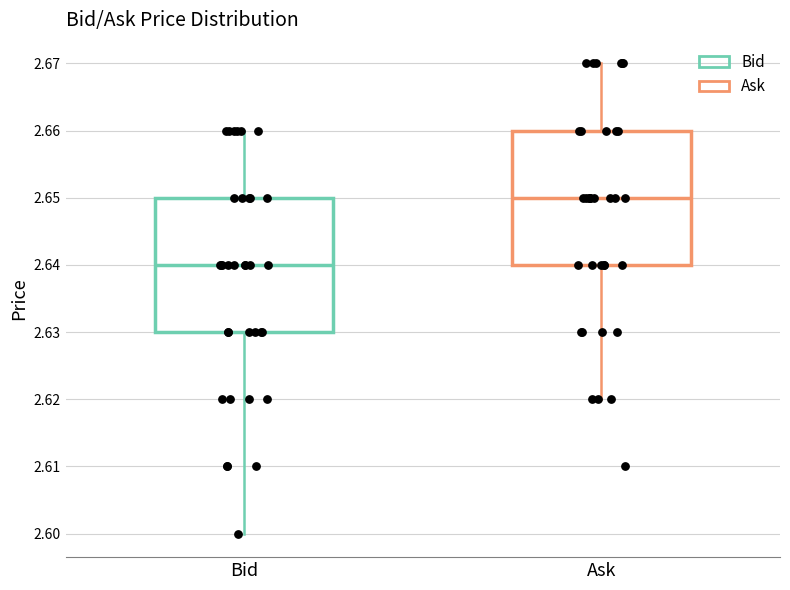

Which box has the lowest median line?

Bid